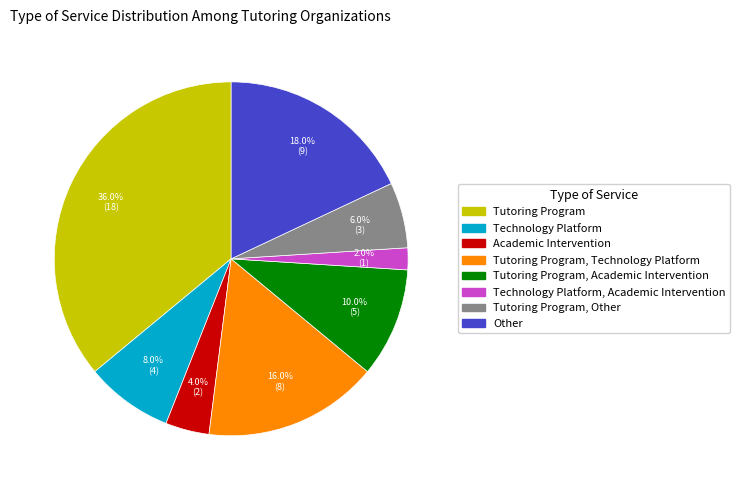

Is there a majority slice in this chart?

No